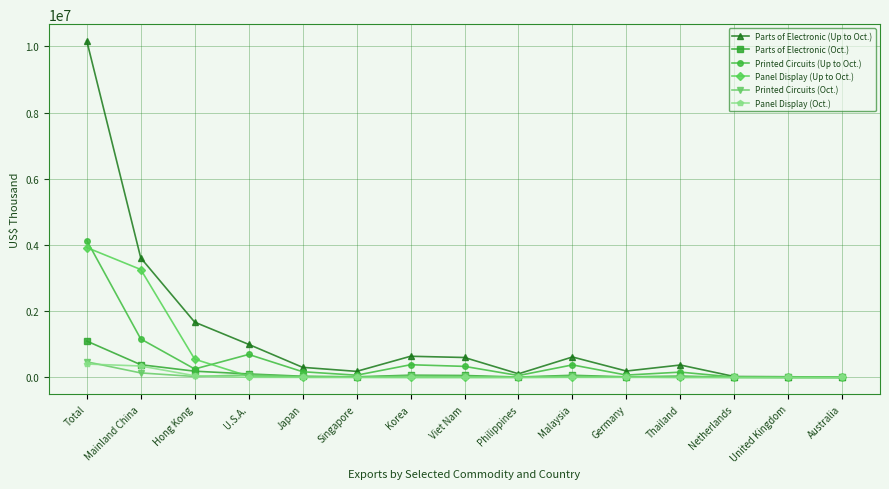

Which series has the largest range (max minus min)?

Parts of Electronic (Up to Oct.)